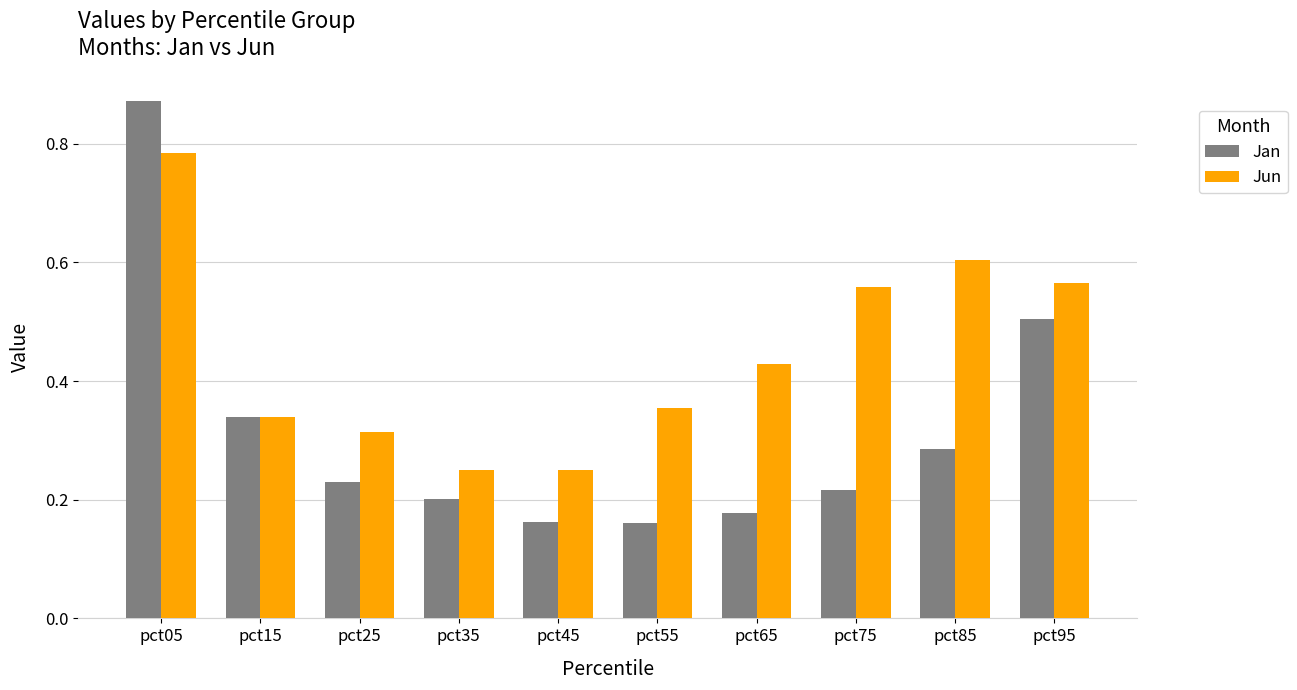

Is the value of Jan at pct35 greater than the value of Jun at pct85?

No